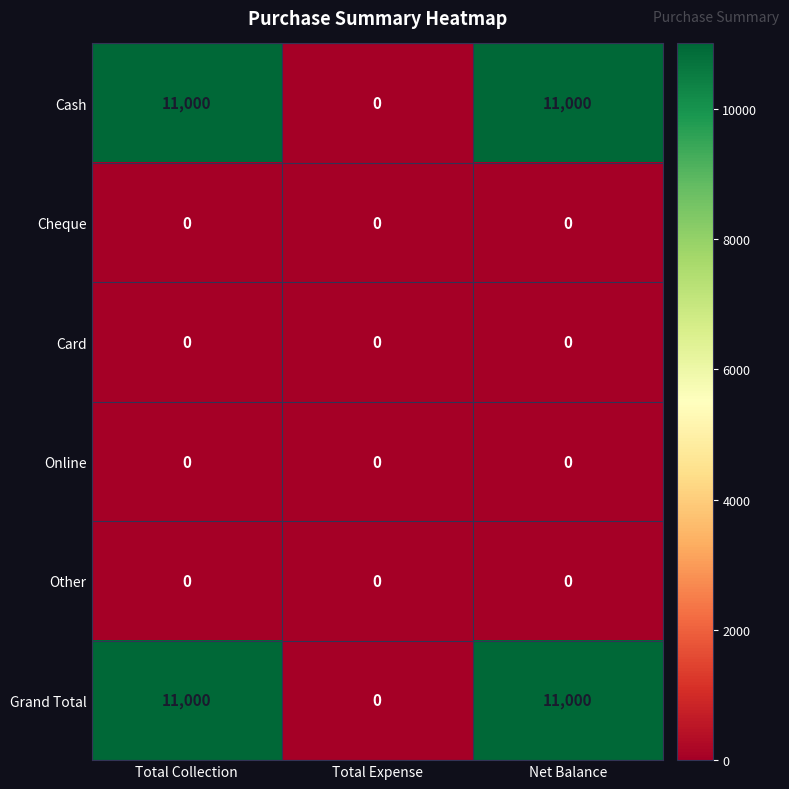

What is the total value across all series at Net Balance?

22000